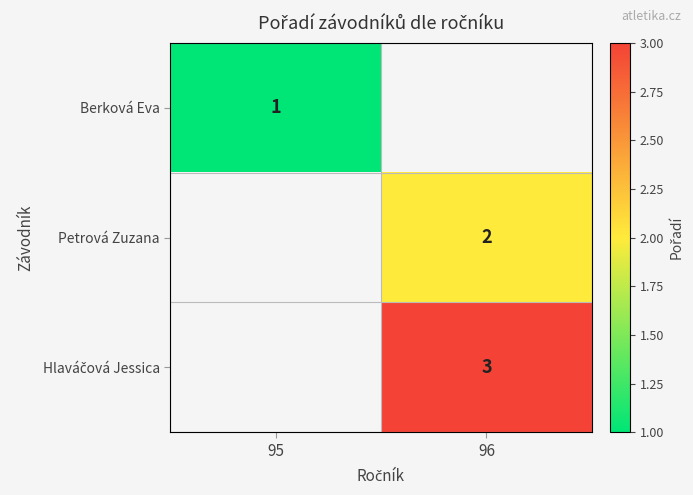

Is the value of Petrová Zuzana at 96 greater than the value of Berková Eva at 95?

Yes